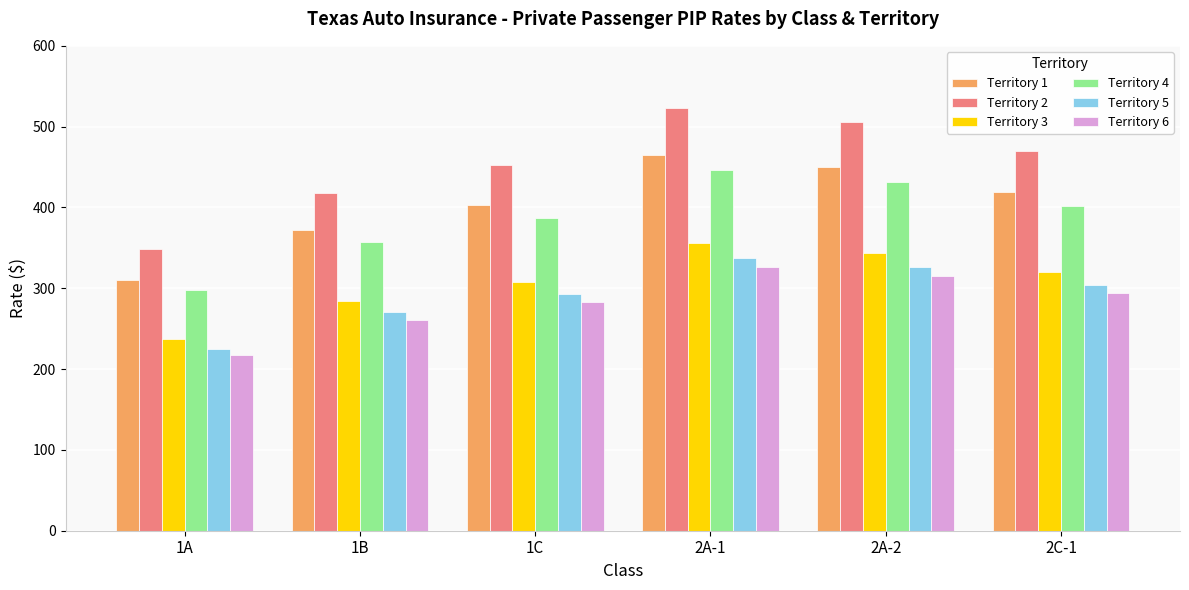

What is the value of the Territory 5 bar at the 5th from the left?

326.6